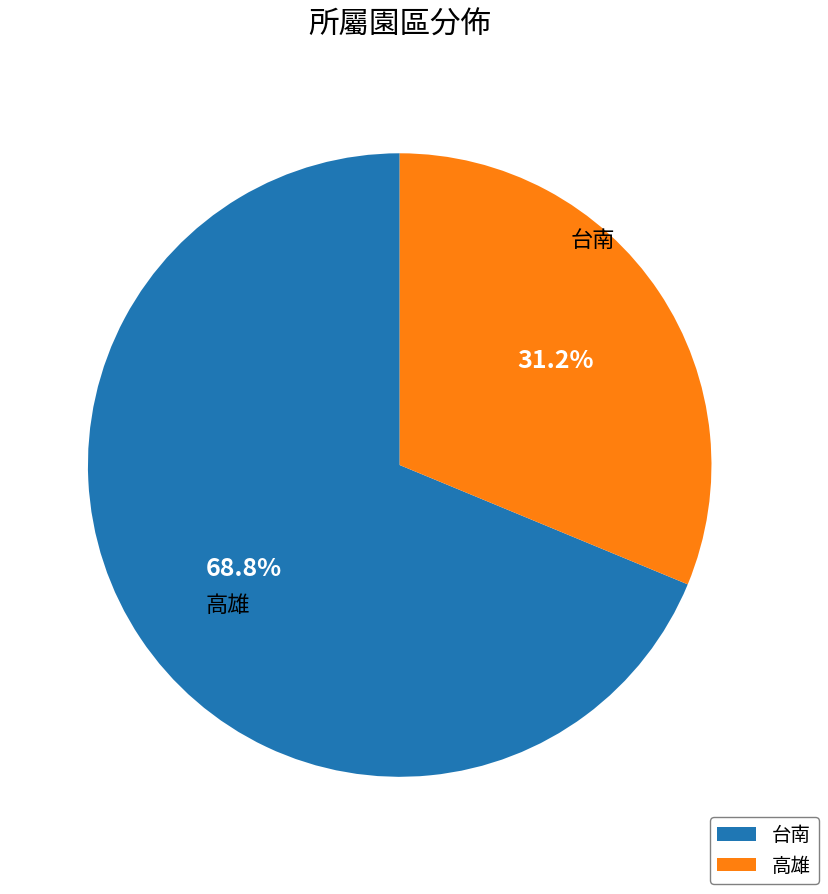

How many slices are in this pie chart?

2